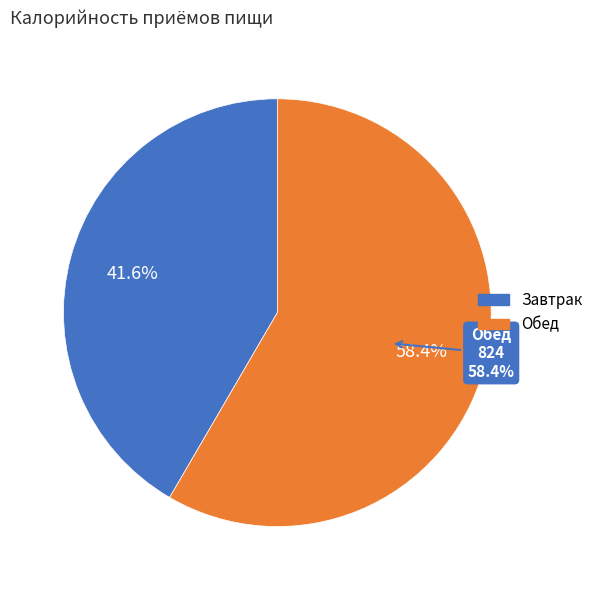

Do Завтрак and Обед together represent more than half of the pie?

Yes